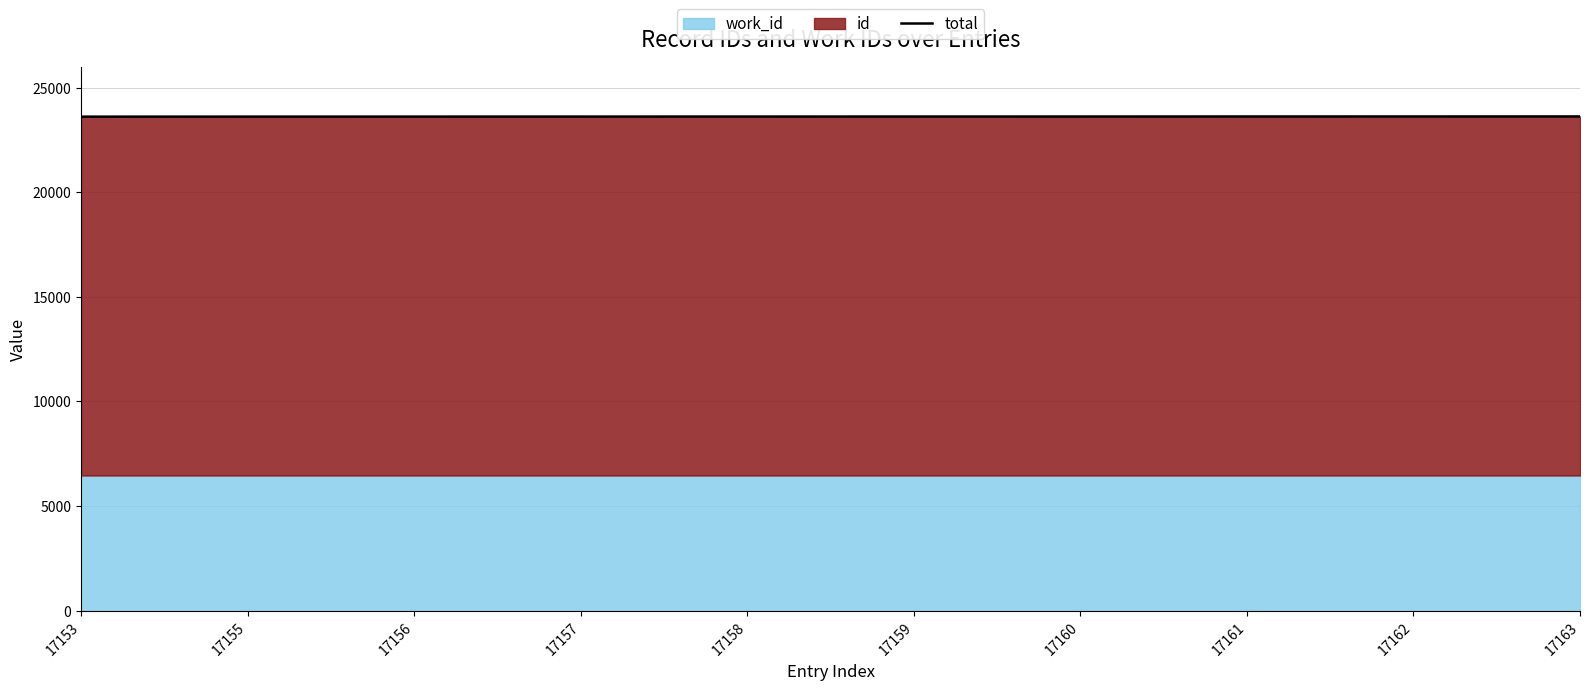

What is the difference between the values at 17155 and 17161?

6